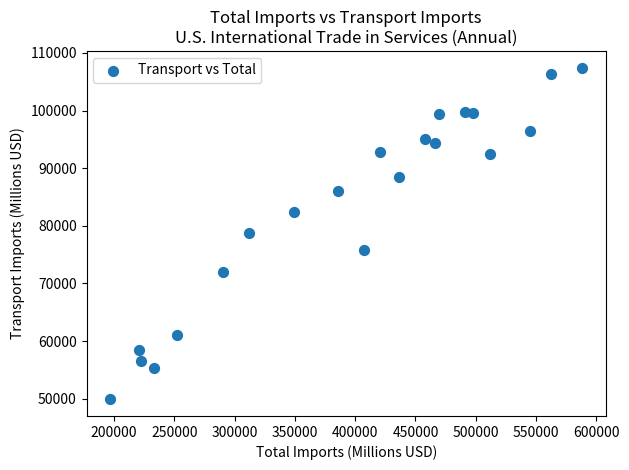

What is the range of X values (max minus min)?

391617